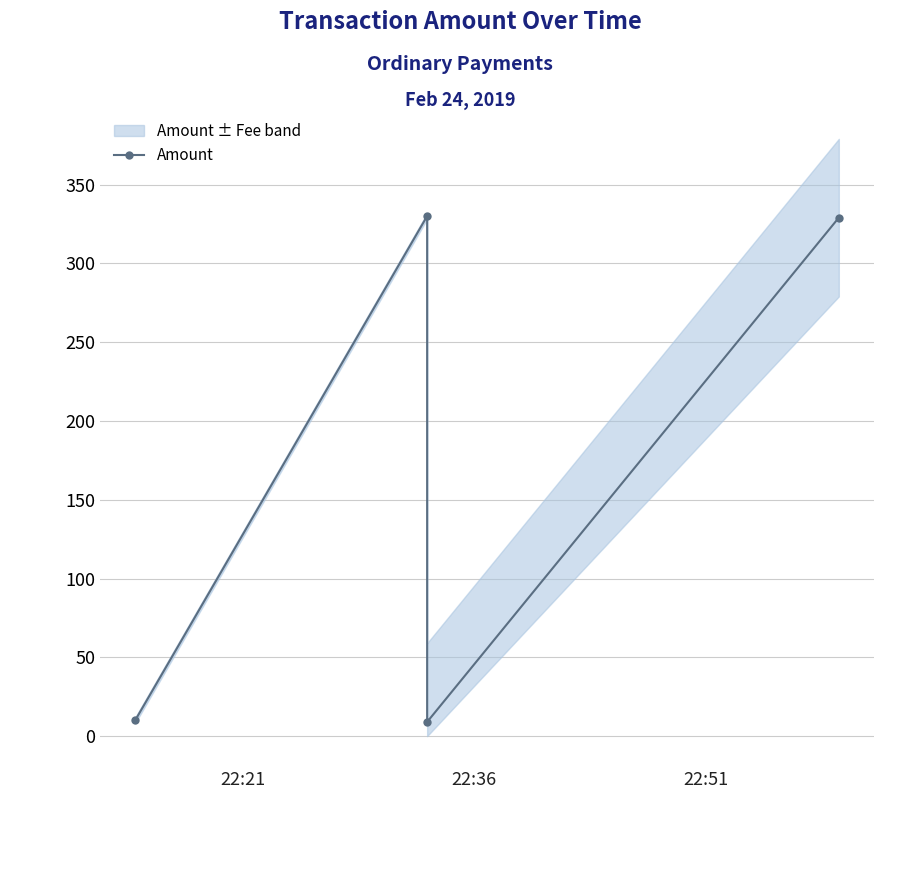

The value at 22:21 is 7. True or false?

False